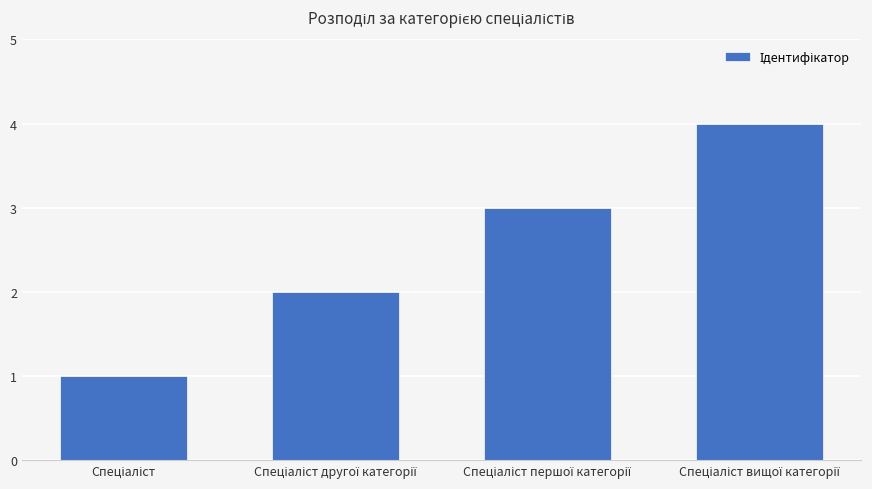

What is the maximum value shown in the chart?

4